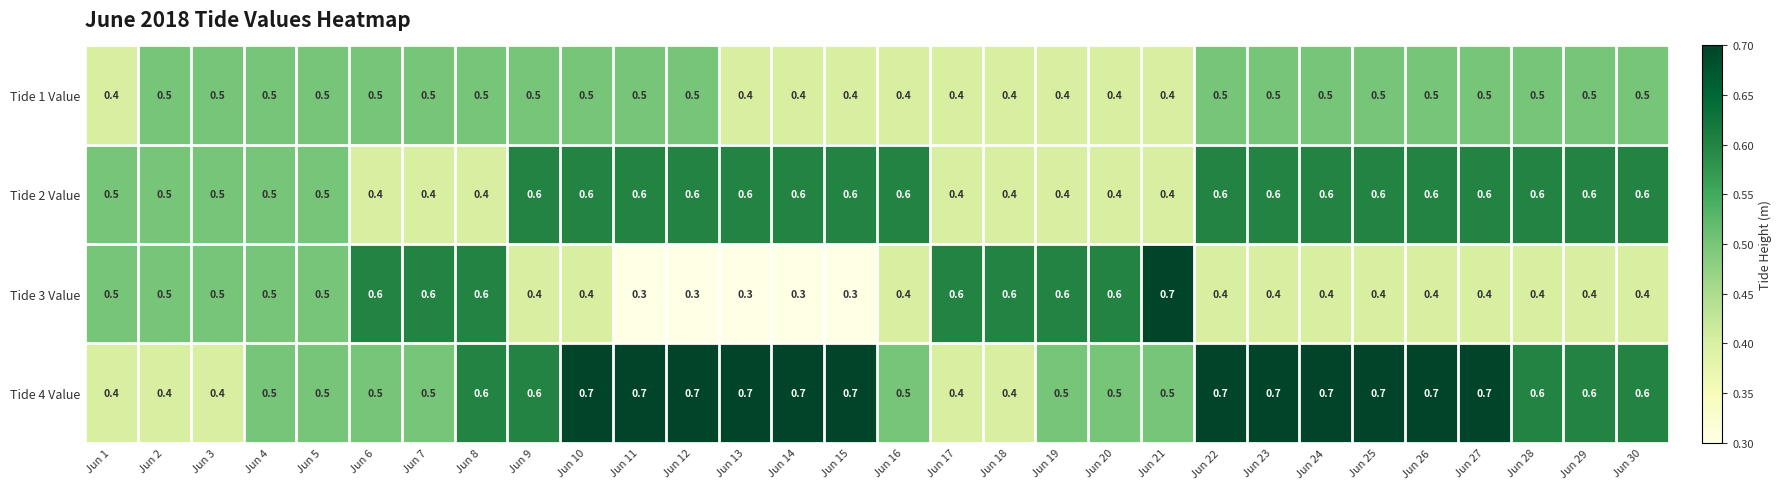

What is the total value across all series at Jun 15?

2.0